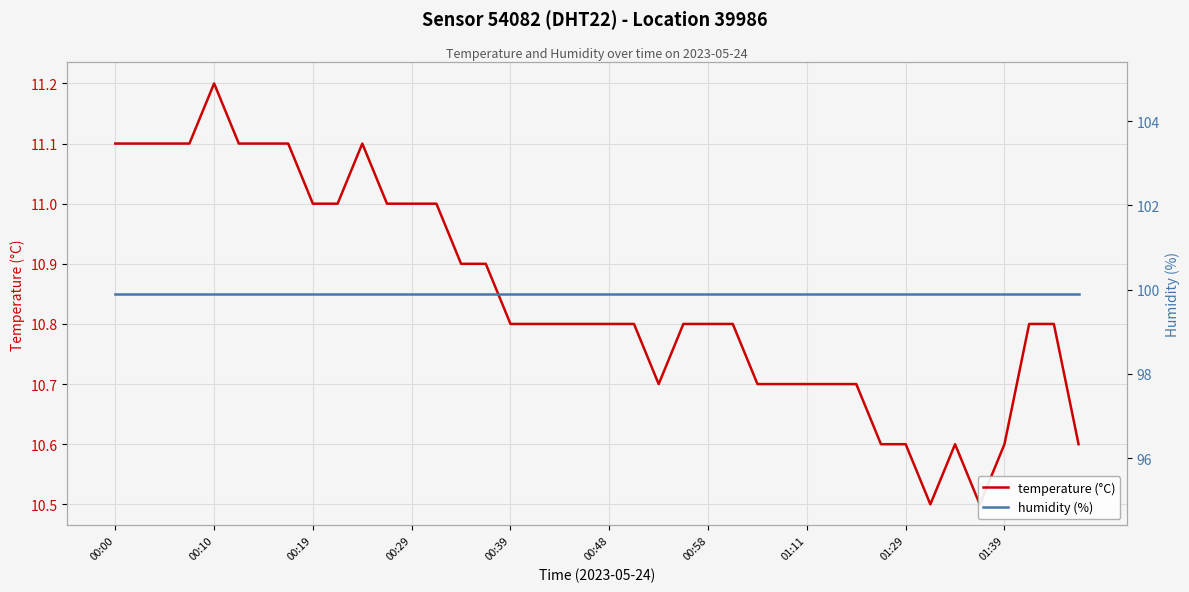

How many series are shown in this chart?

2